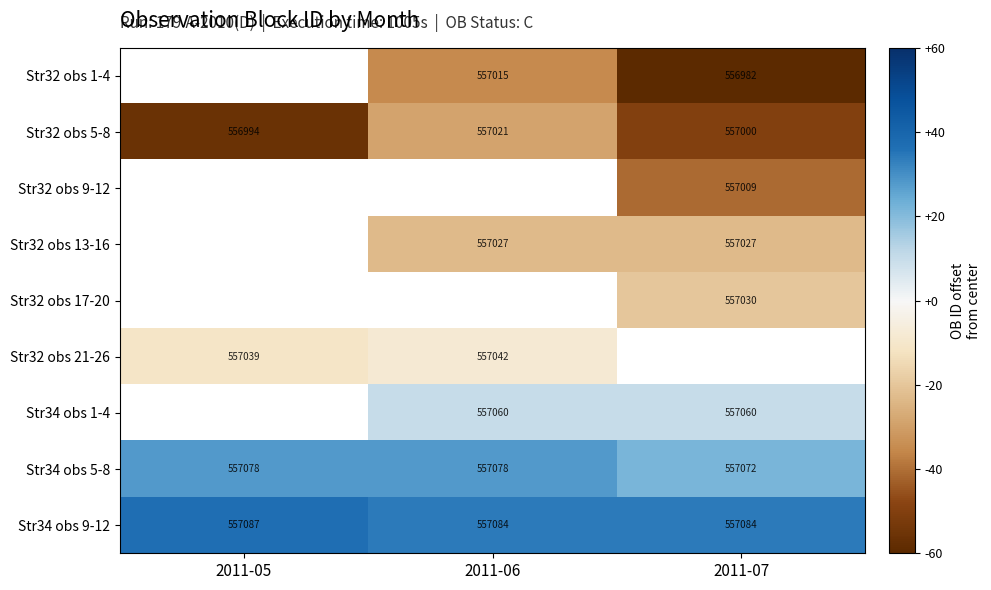

Which label corresponds to the smallest value in the chart?

2011-07